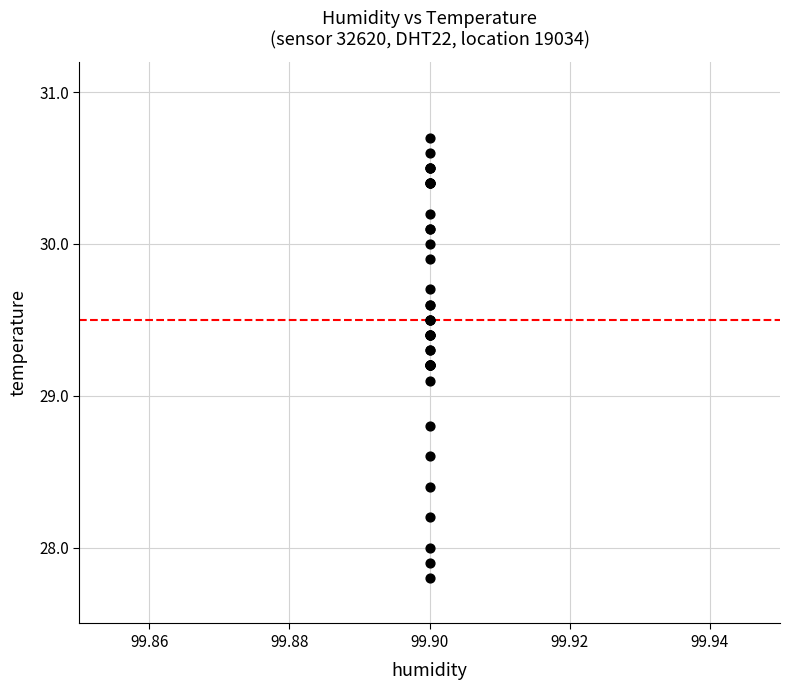

What Y value in the scatter plot is closest to 29?

29.1